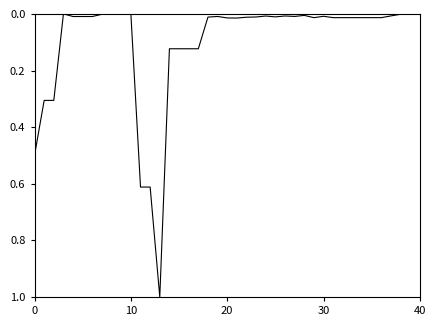

What is the difference between the maximum and minimum values?

1.0